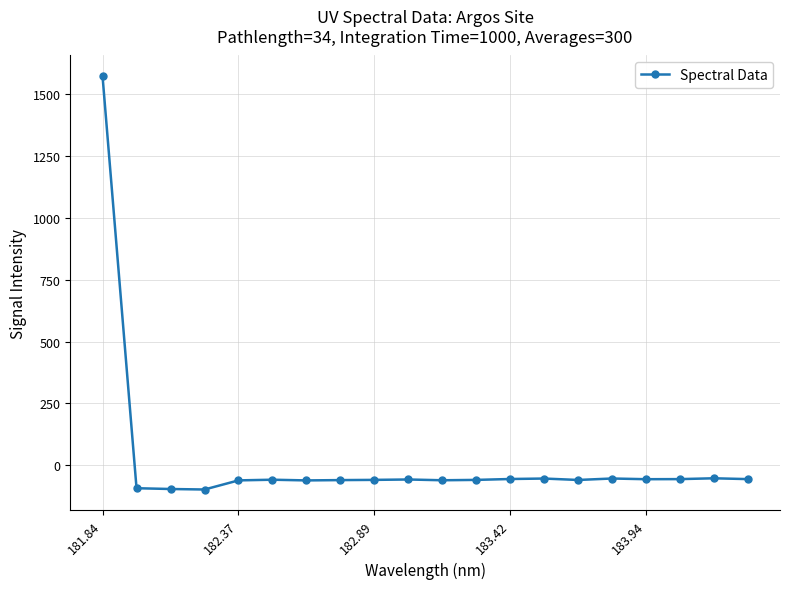

What is the value of the 19th point from the left?

-52.8